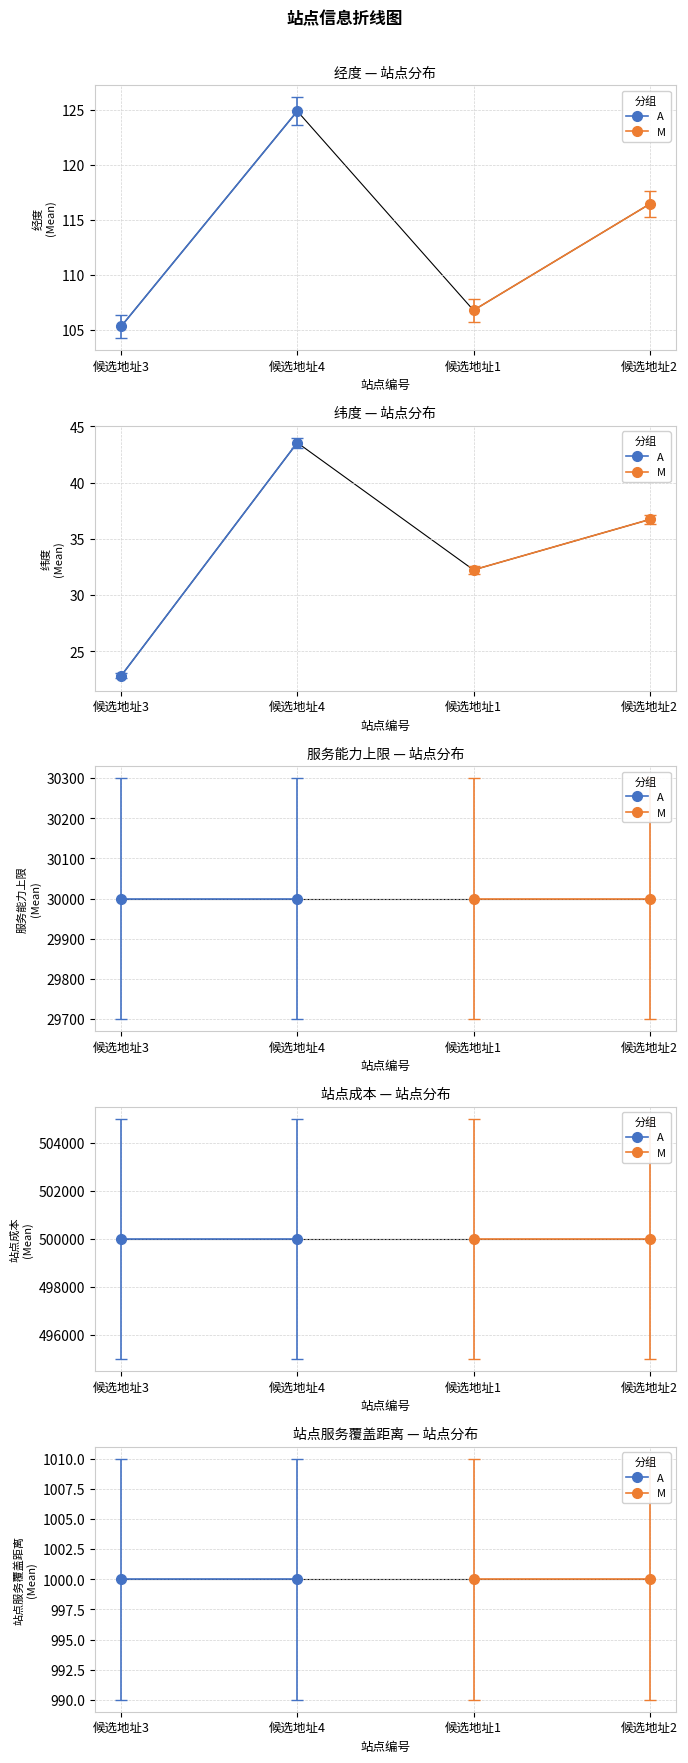

What is the label of the 3rd point from the left?

候选地址1